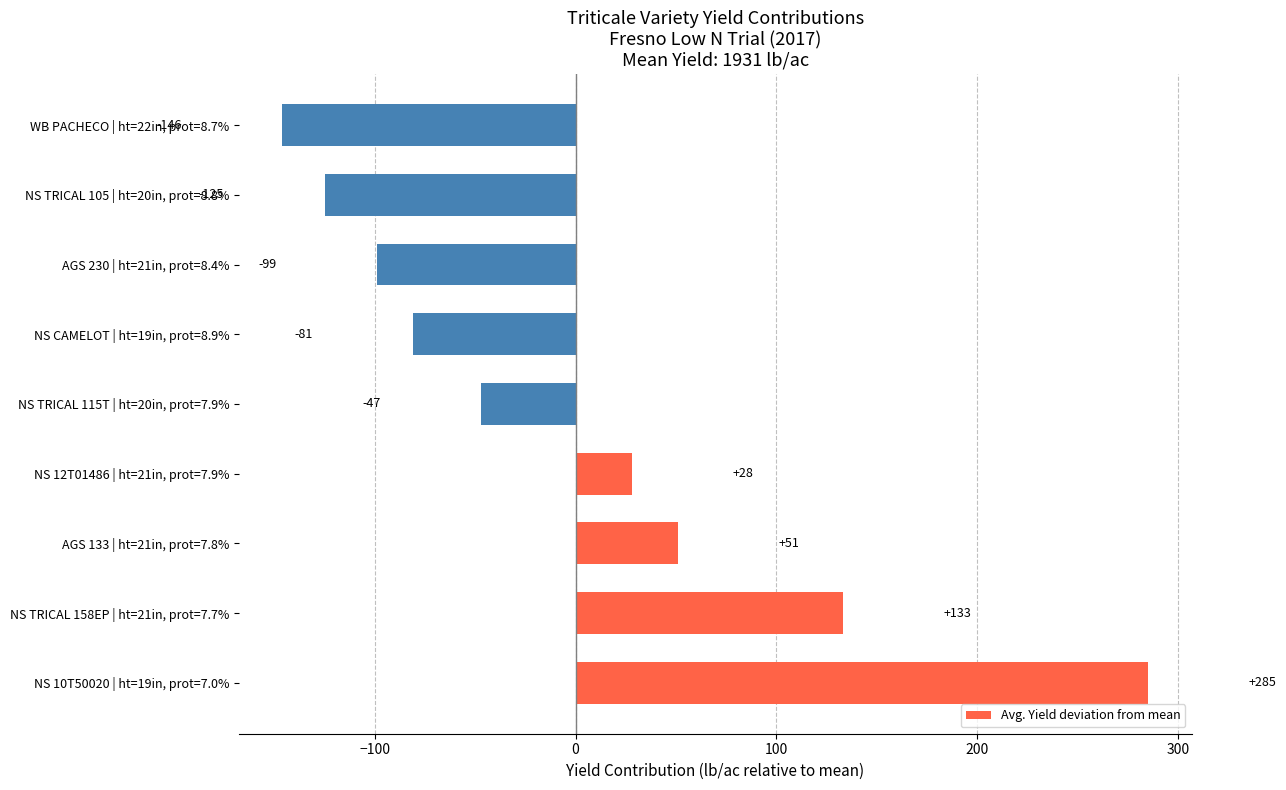

What is the maximum value shown in the chart?

285.1